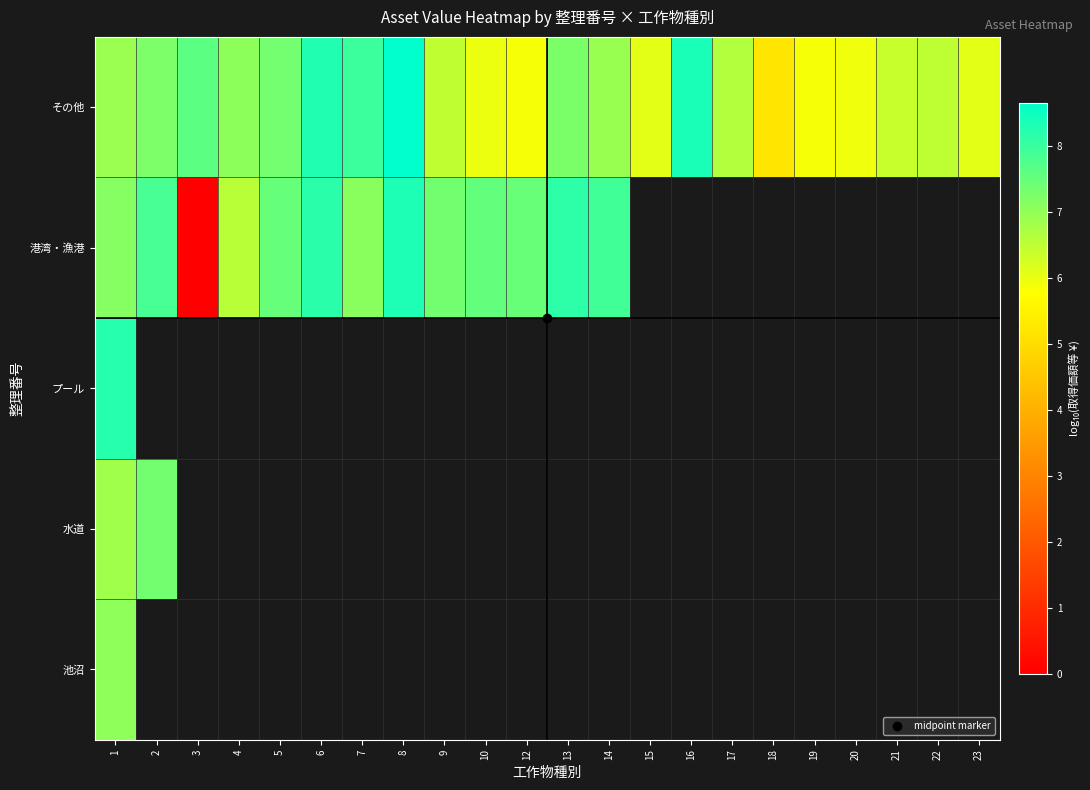

Which has a higher value, 20 or 16?

16